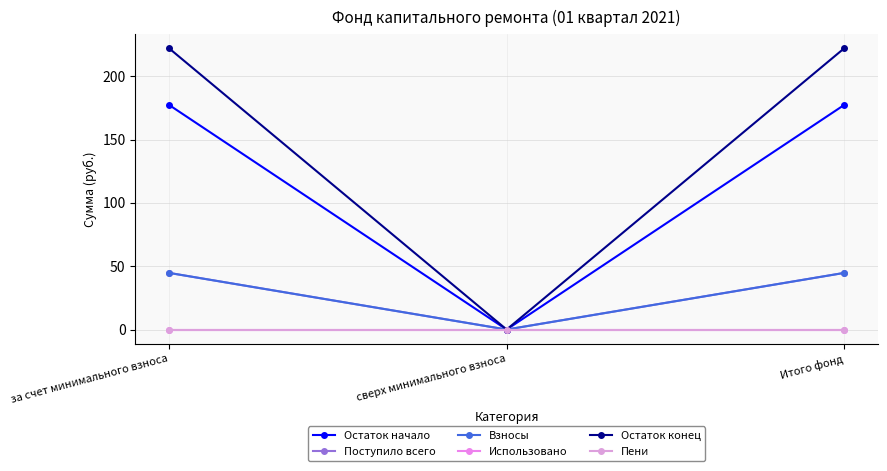

The Остаток конец series shows 373.7 at за счет минимального взноса. True or false?

False